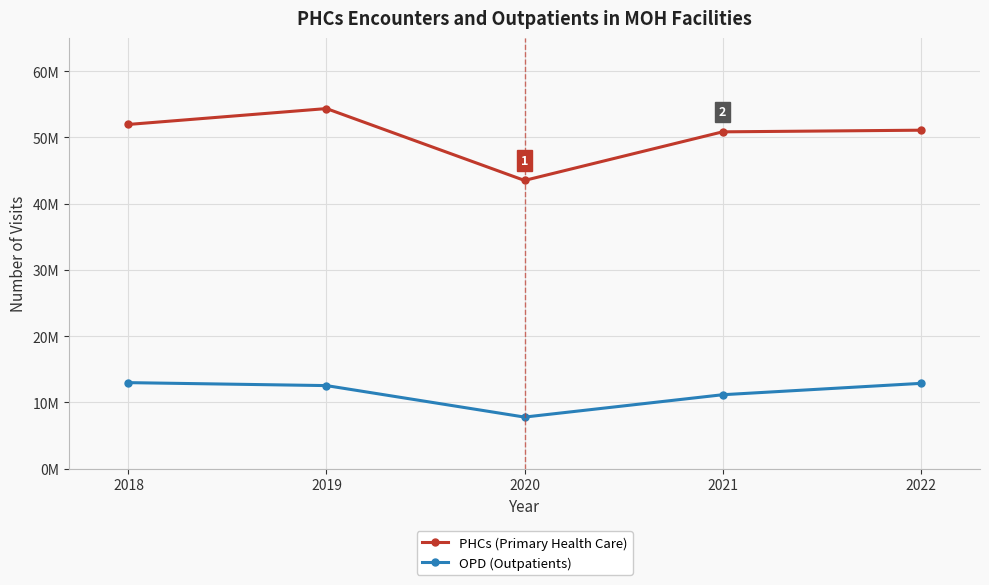

Which series has the largest total across all categories?

PHCs (Primary Health Care)